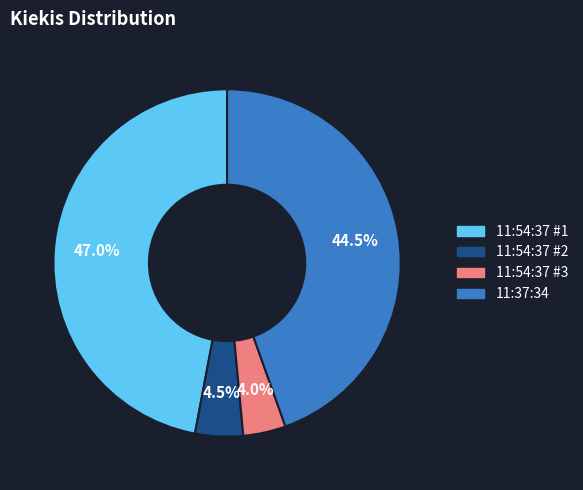

Is there any slice that represents more than half of the pie?

No